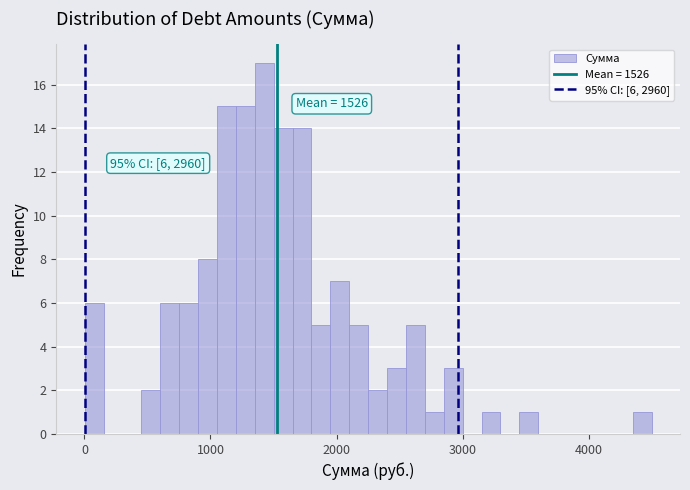

Around what value on the x-axis is the tallest bar? Give the approximate position of its centre, as read against the axis.

1400